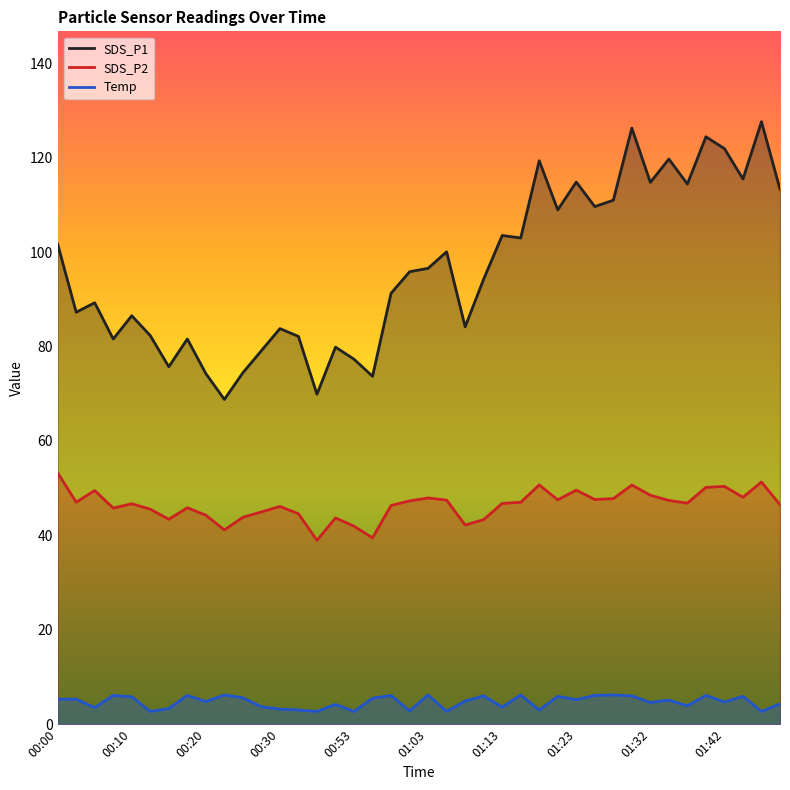

True or false: SDS_P1 has a value of 143.6 at 00:00.

False